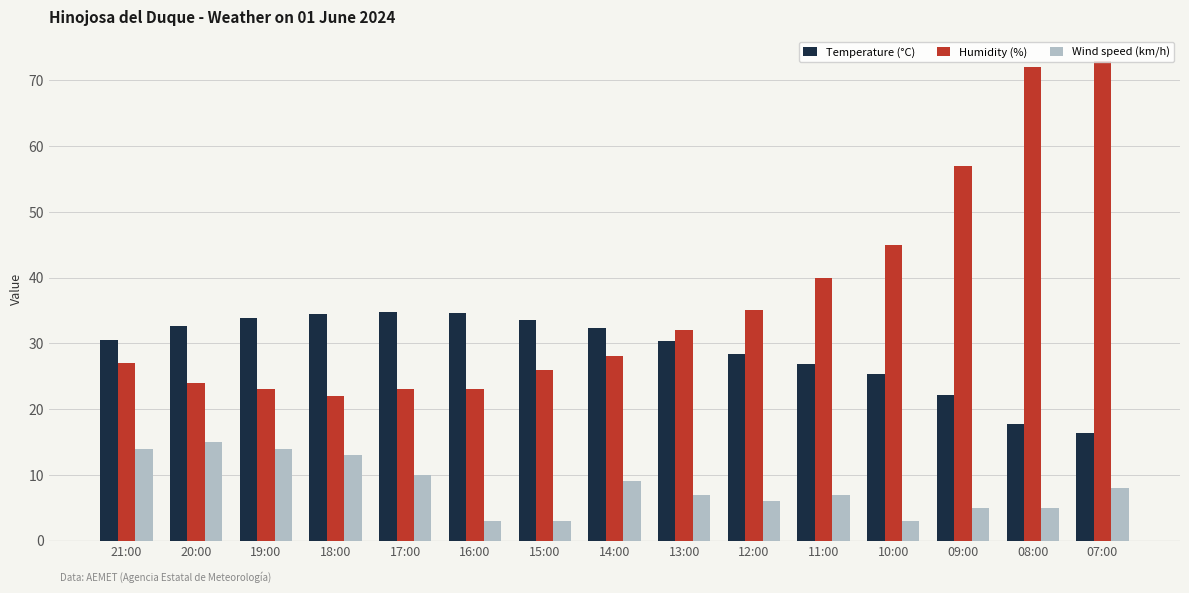

What value does the Temperature (°C) series have at 20:00?

32.6